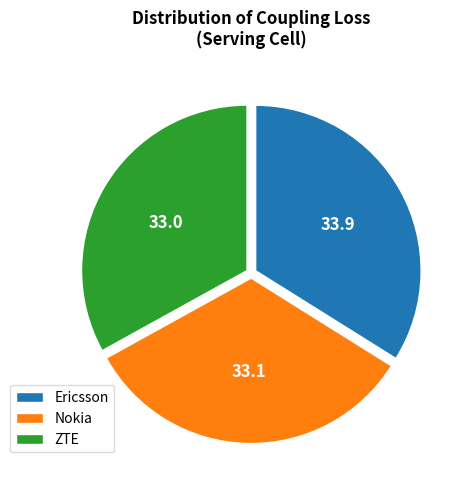

How many slices are in this pie chart?

3